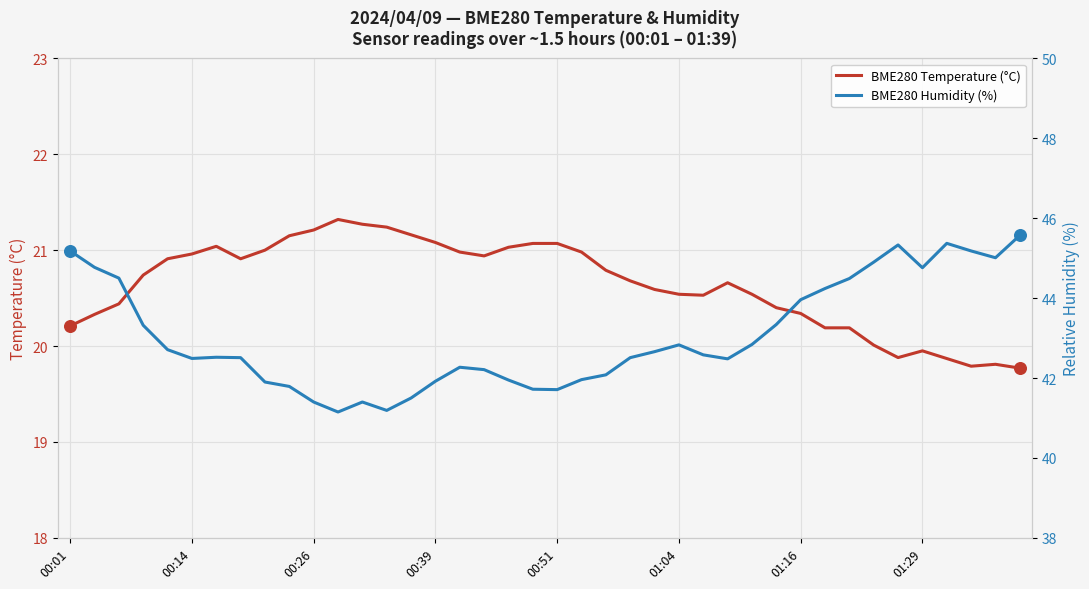

Which series contains the highest Y value?

BME280 Humidity (%)